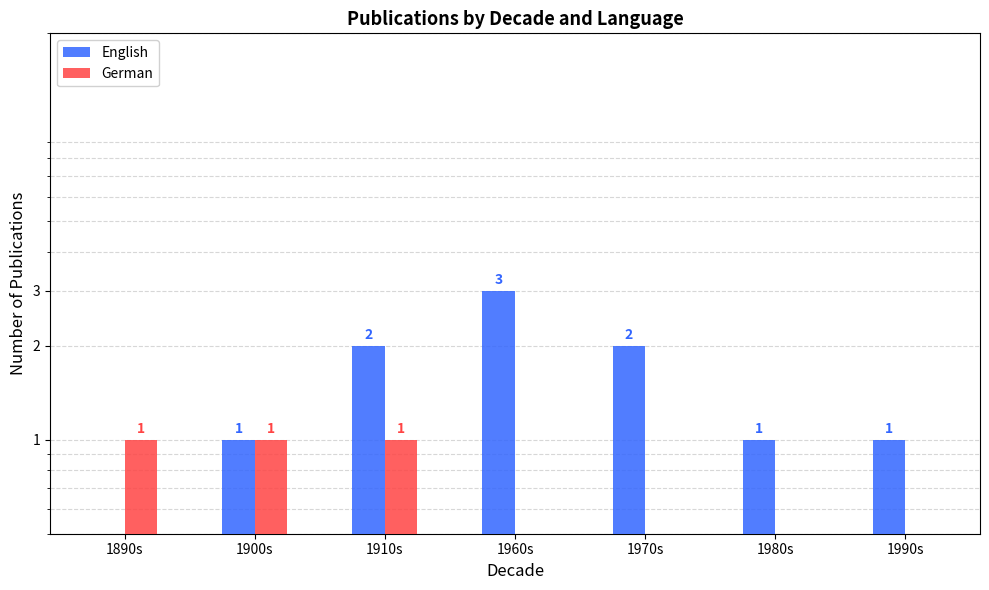

Is the value of English at 1890s greater than the value of German at 1890s?

No